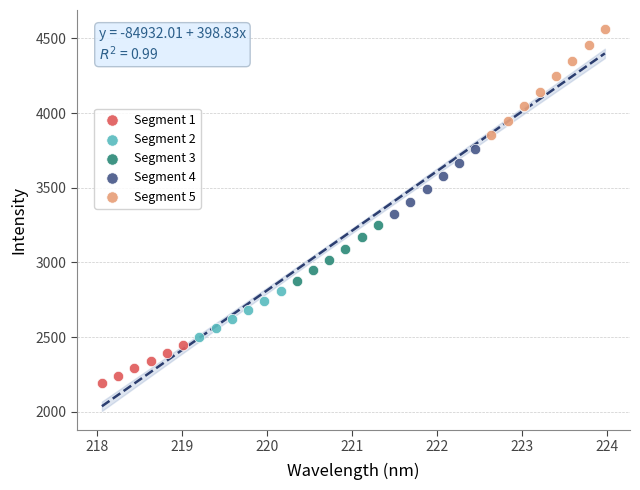

Which series contains the highest Y value?

Segment 5